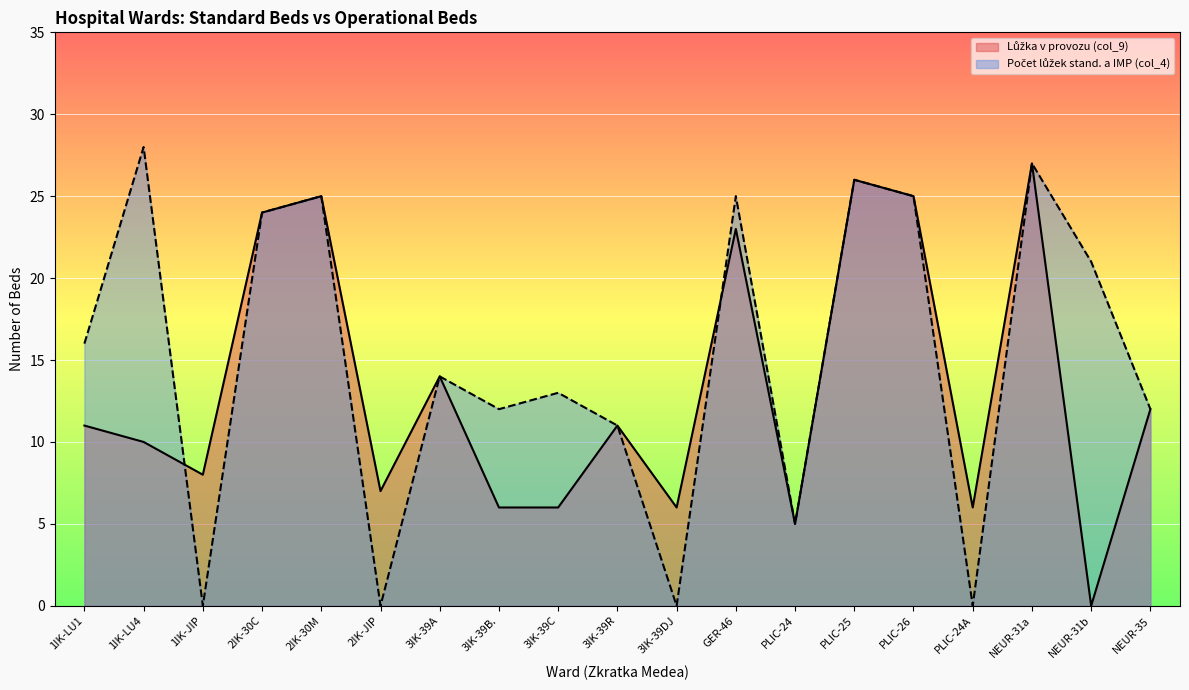

What is the total value across all series at NEUR-31a?

54